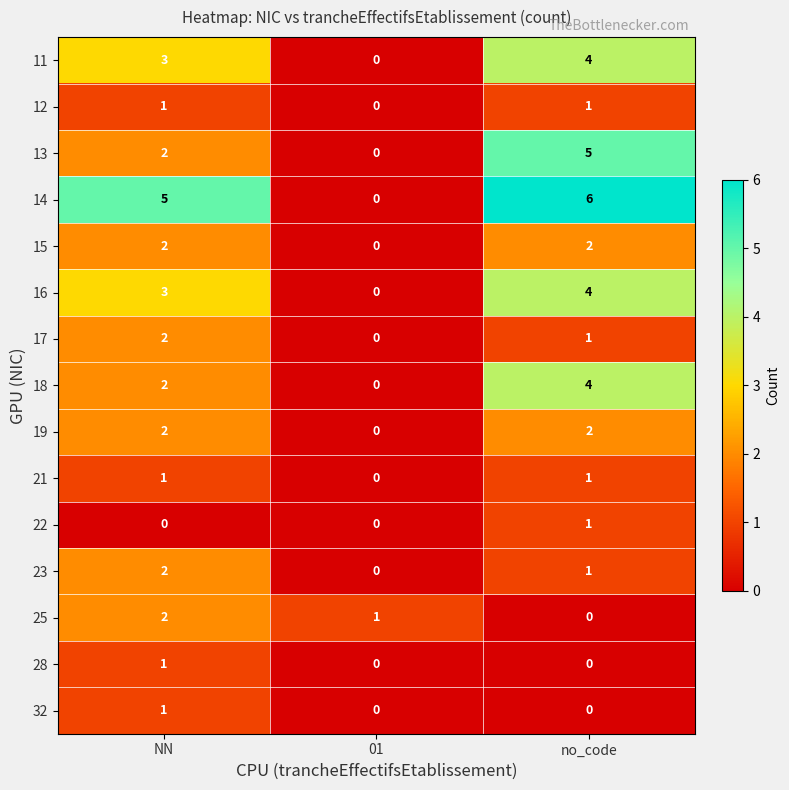

At which category is the sum across all series the highest?

no_code